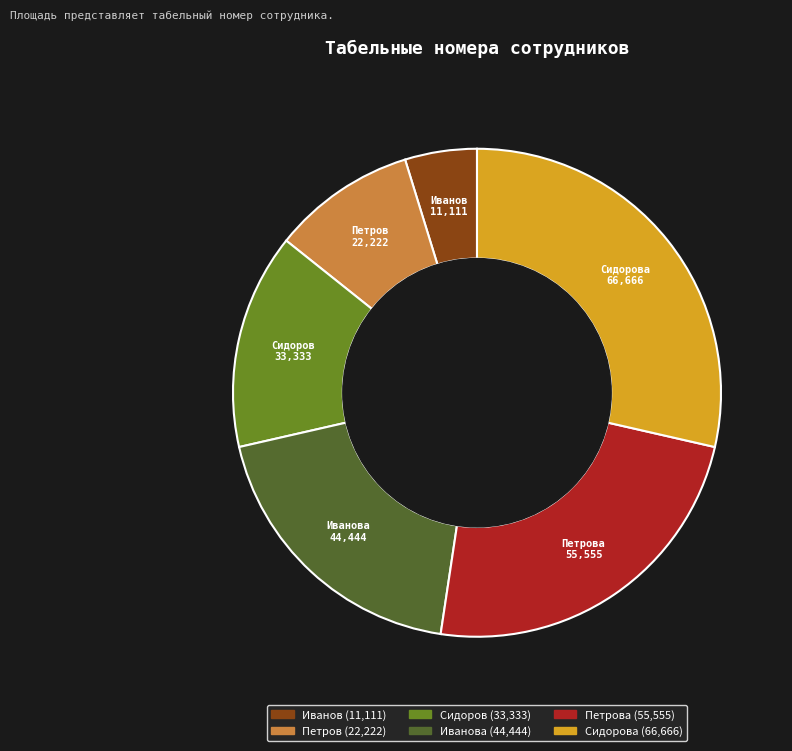

Combined, do Петрова and Сидоров account for over 50%?

No